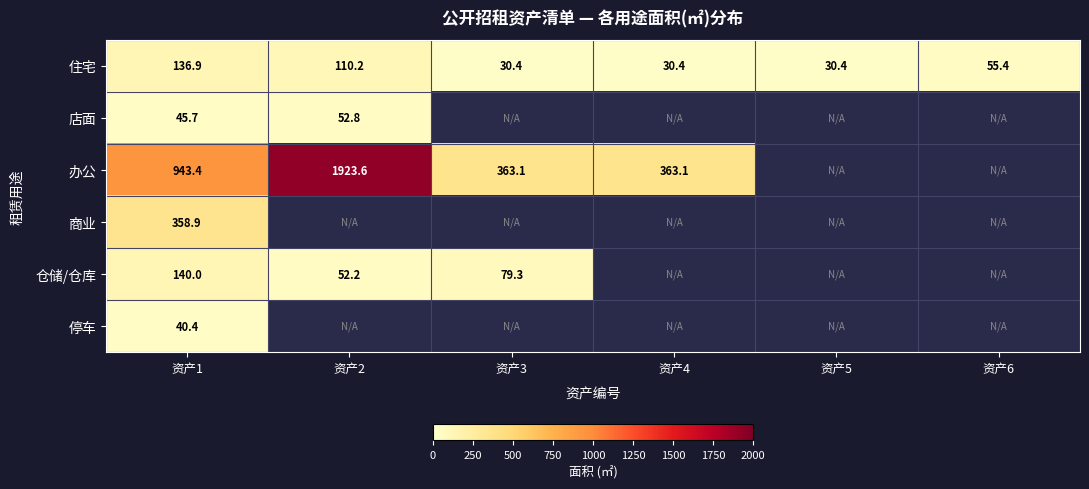

Which category has the lowest value in the 办公 series?

资产3